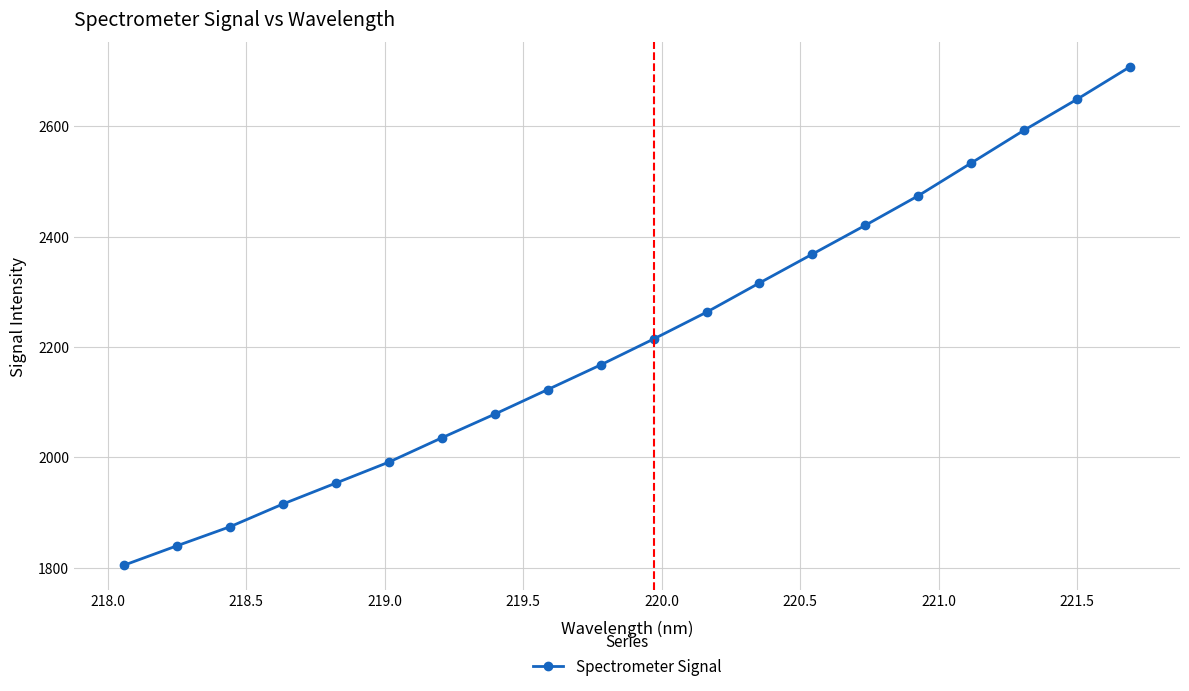

True or false: the data has more than 0 interior local peaks.

False